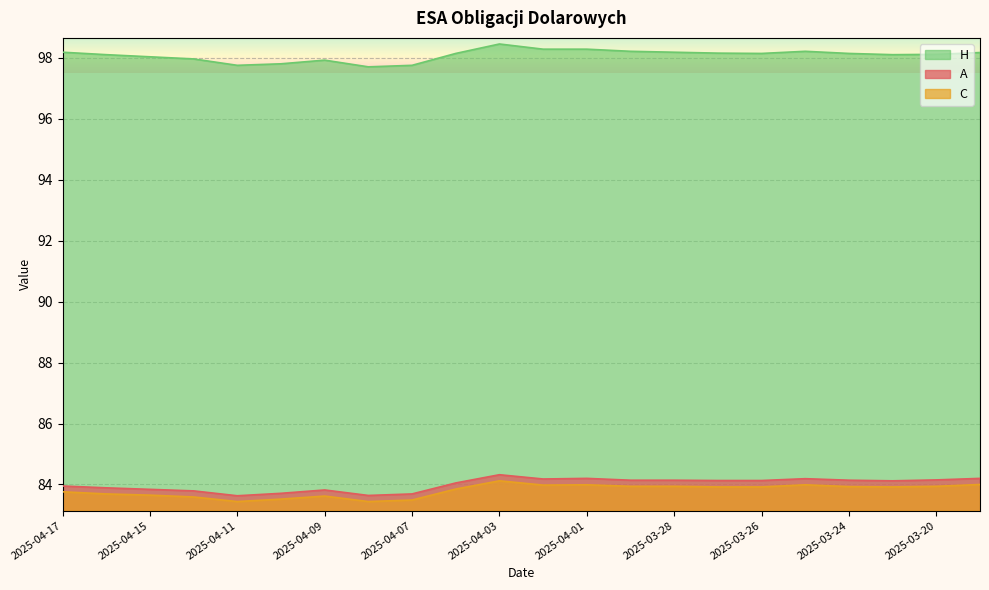

What is the difference between the maximum and minimum values in the C series?

0.7